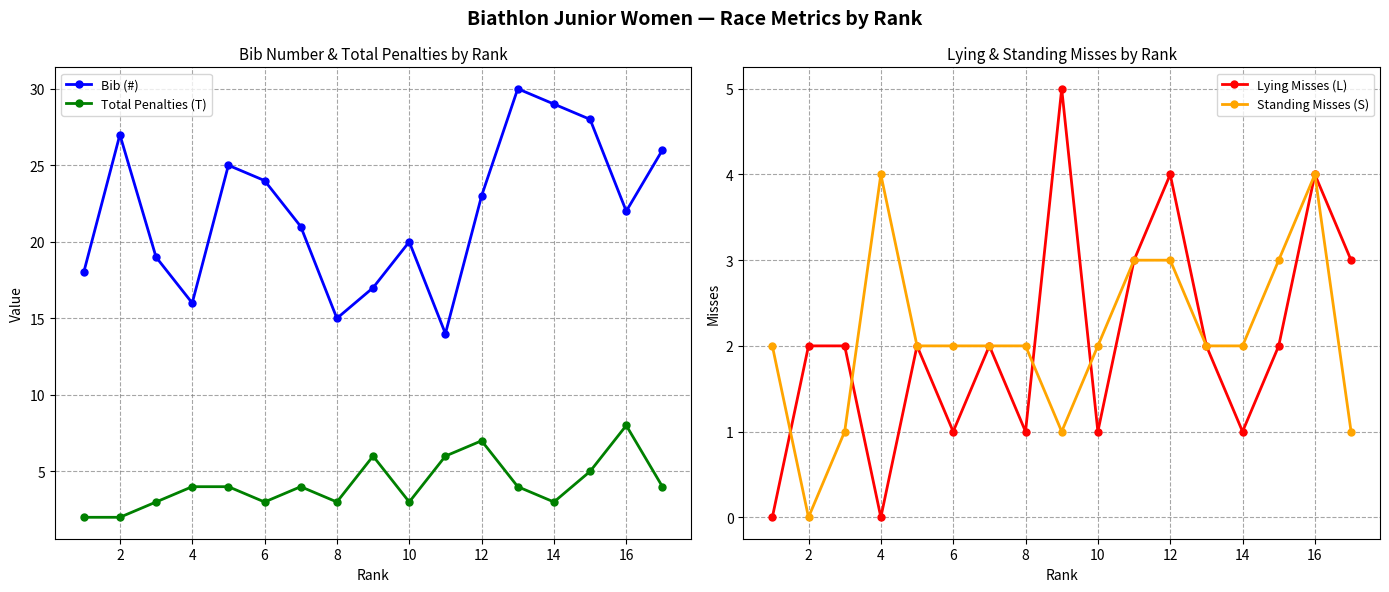

True or false: Bib (#) has a value of 36 at 12.

False